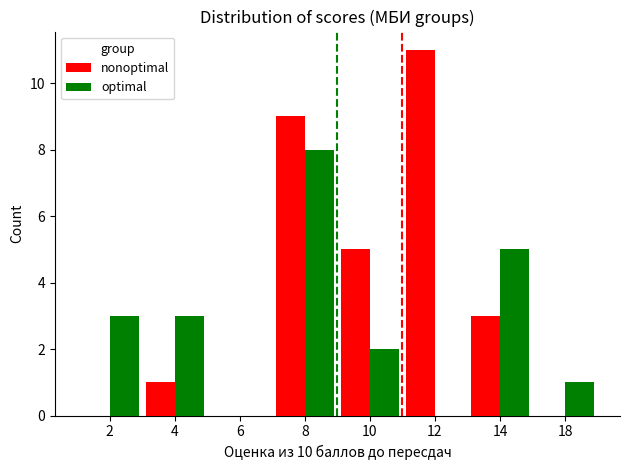

How many data points does each series have?

8